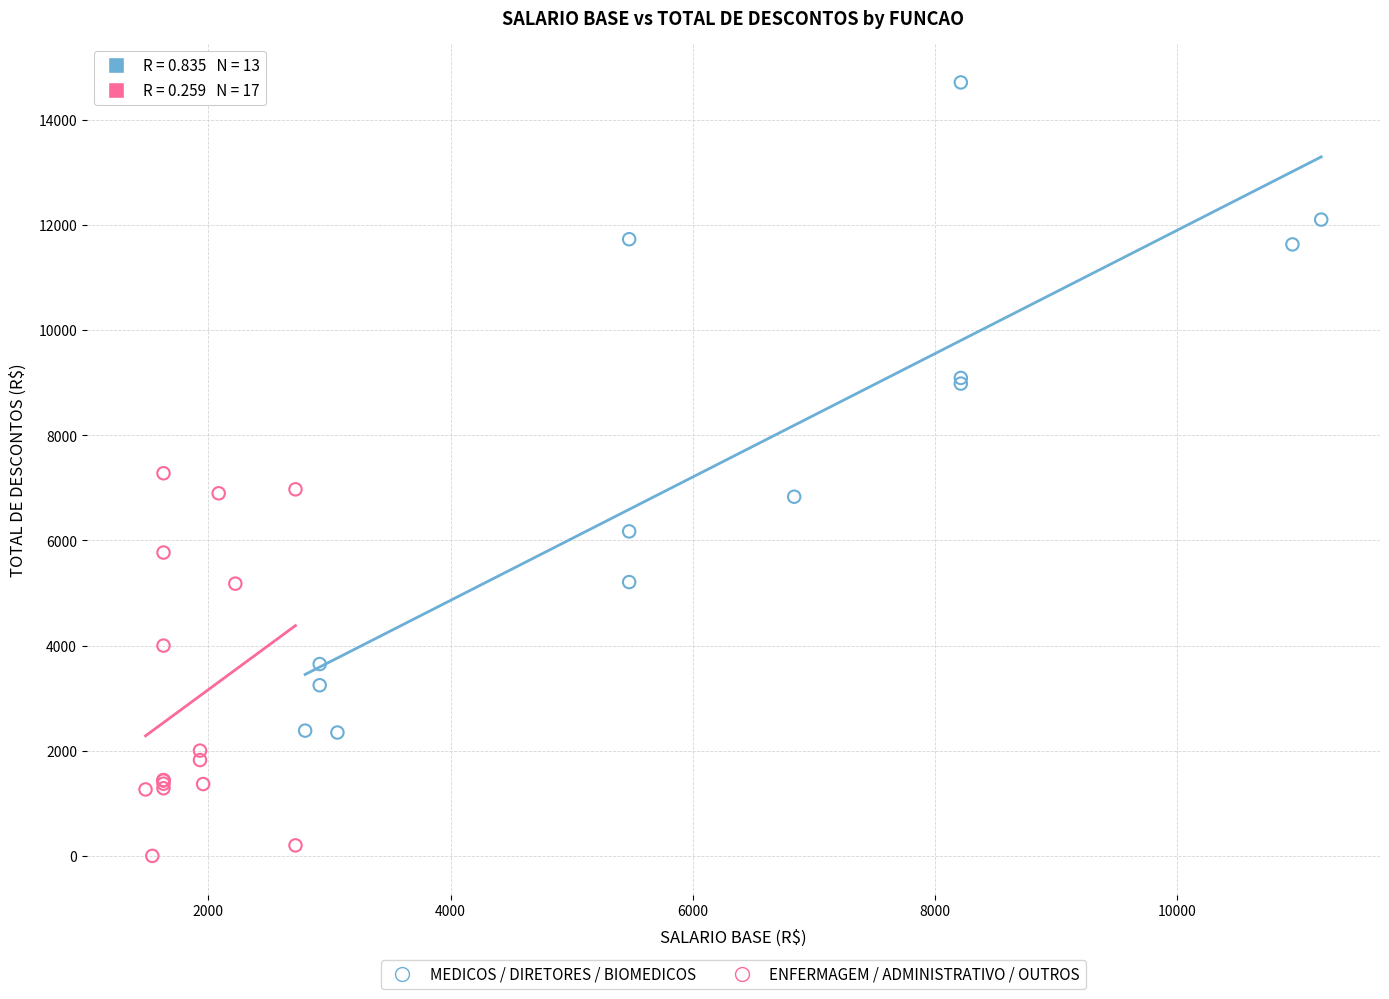

Which series contains the highest Y value?

MEDICOS / DIRETORES / BIOMEDICOS